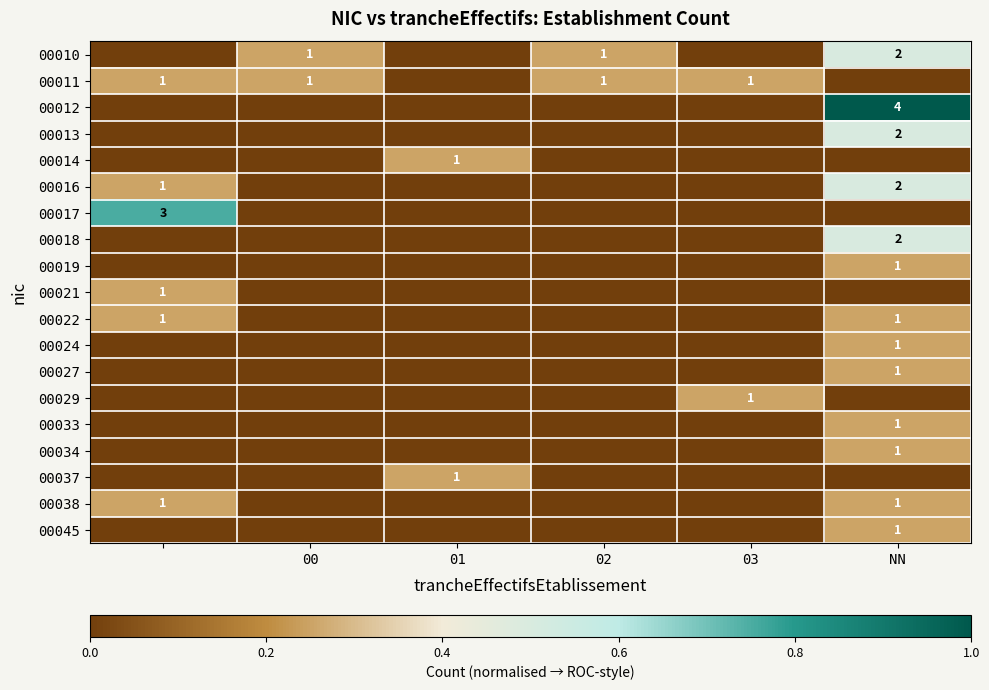

Which series has the largest total across all categories?

00010